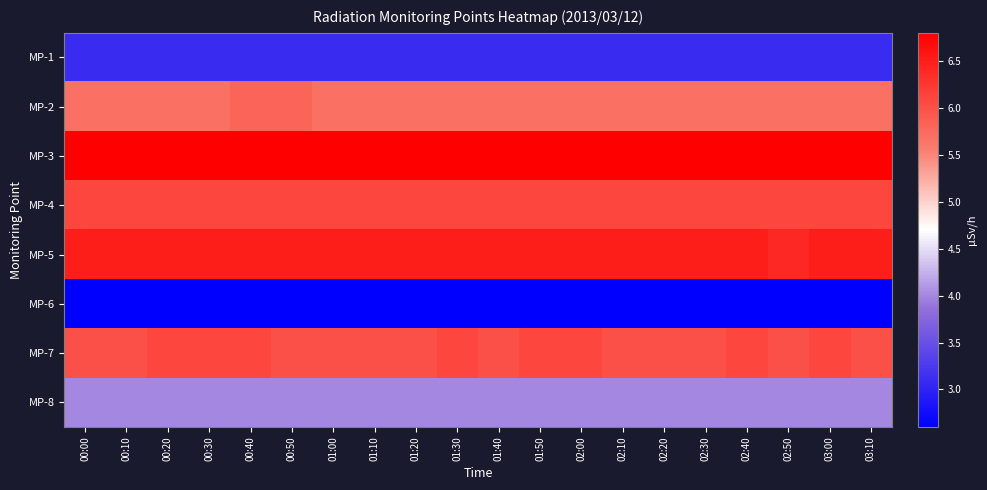

At which category is the sum across all series the highest?

00:40